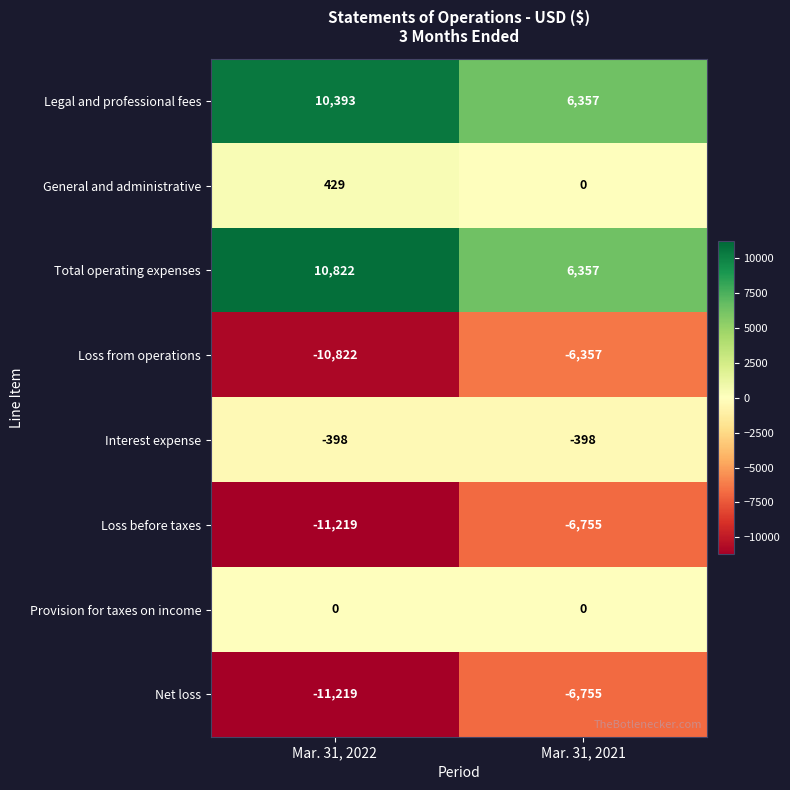

Reading left to right, transcribe all the data shown in this chart.

Legal and professional fees: 10393	6357
General and administrative: 429	0
Total operating expenses: 10822	6357
Loss from operations: -10822	-6357
Interest expense: -398	-398
Loss before taxes: -11219	-6755
Provision for taxes on income: 0	0
Net loss: -11219	-6755